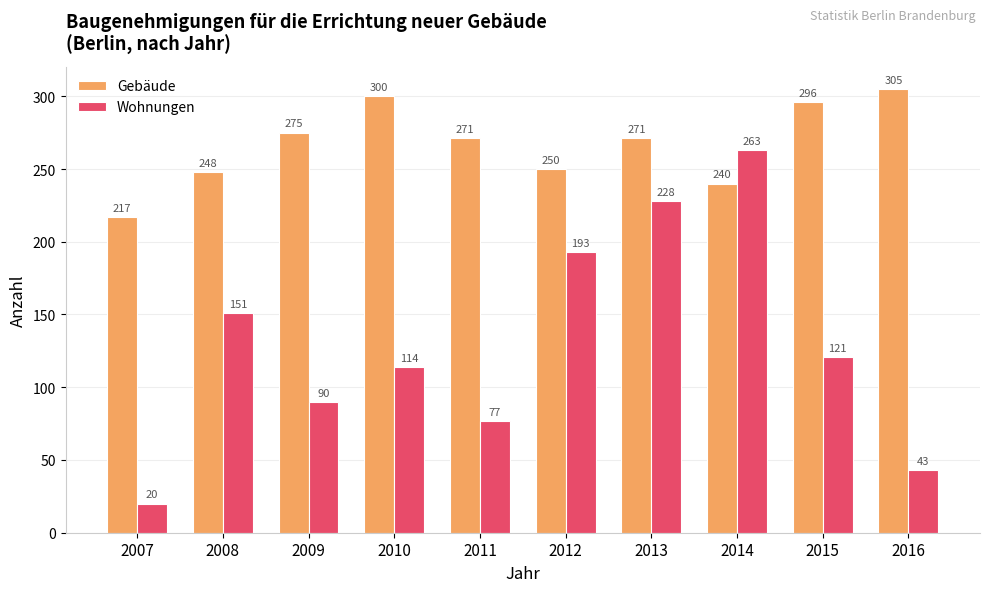

The Gebäude series shows 250 at 2012. True or false?

True